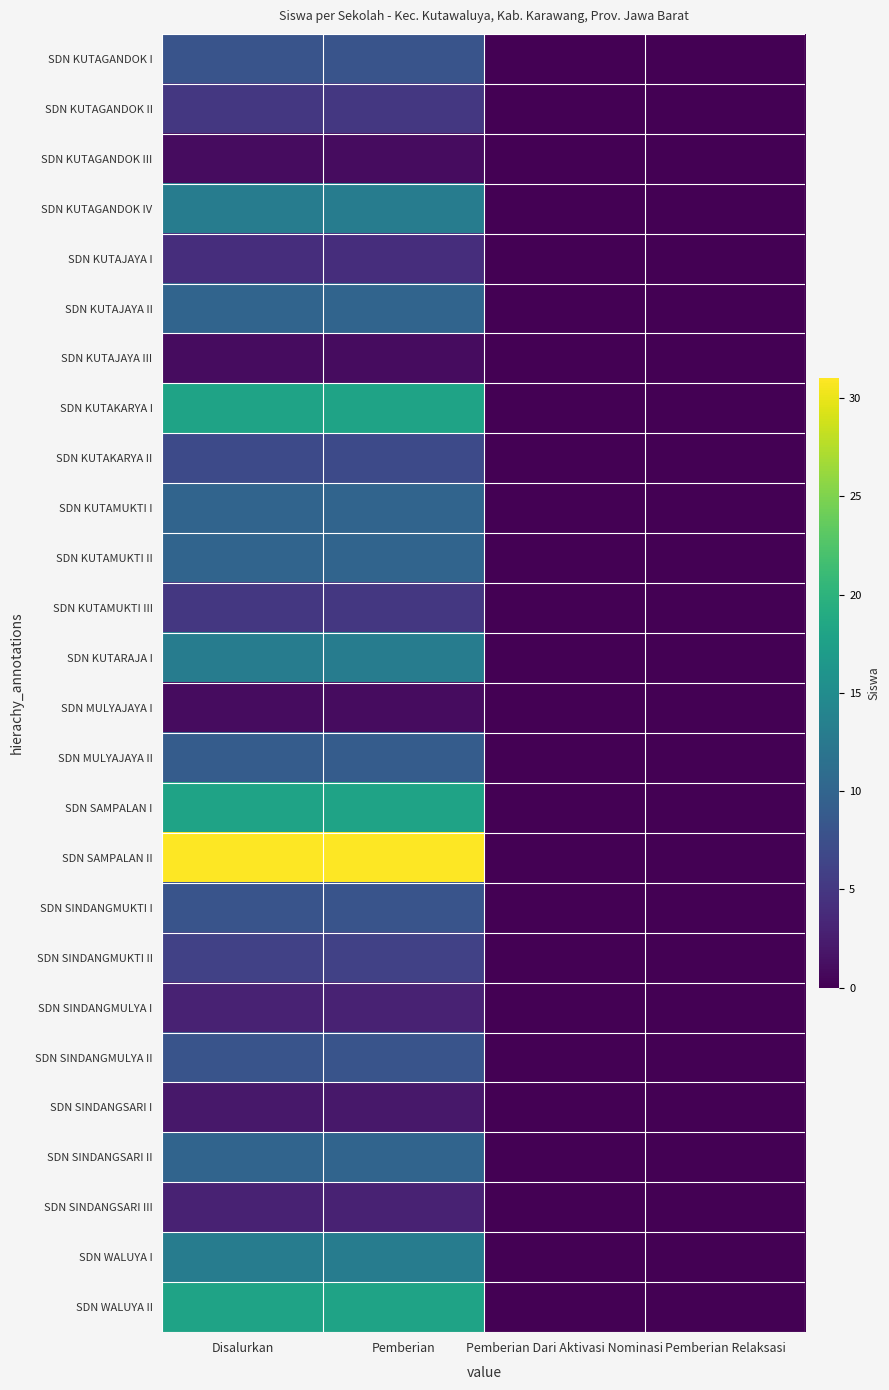

Reading right to left, extract all data points from this chart.

SDN KUTAGANDOK I: Pemberian Relaksasi=0	Pemberian Dari Aktivasi Nominasi=0	Pemberian=8	Disalurkan=8
SDN KUTAGANDOK II: Pemberian Relaksasi=0	Pemberian Dari Aktivasi Nominasi=0	Pemberian=5	Disalurkan=5
SDN KUTAGANDOK III: Pemberian Relaksasi=0	Pemberian Dari Aktivasi Nominasi=0	Pemberian=1	Disalurkan=1
SDN KUTAGANDOK IV: Pemberian Relaksasi=0	Pemberian Dari Aktivasi Nominasi=0	Pemberian=13	Disalurkan=13
SDN KUTAJAYA I: Pemberian Relaksasi=0	Pemberian Dari Aktivasi Nominasi=0	Pemberian=4	Disalurkan=4
SDN KUTAJAYA II: Pemberian Relaksasi=0	Pemberian Dari Aktivasi Nominasi=0	Pemberian=10	Disalurkan=10
SDN KUTAJAYA III: Pemberian Relaksasi=0	Pemberian Dari Aktivasi Nominasi=0	Pemberian=1	Disalurkan=1
SDN KUTAKARYA I: Pemberian Relaksasi=0	Pemberian Dari Aktivasi Nominasi=0	Pemberian=18	Disalurkan=18
SDN KUTAKARYA II: Pemberian Relaksasi=0	Pemberian Dari Aktivasi Nominasi=0	Pemberian=7	Disalurkan=7
SDN KUTAMUKTI I: Pemberian Relaksasi=0	Pemberian Dari Aktivasi Nominasi=0	Pemberian=10	Disalurkan=10
SDN KUTAMUKTI II: Pemberian Relaksasi=0	Pemberian Dari Aktivasi Nominasi=0	Pemberian=10	Disalurkan=10
SDN KUTAMUKTI III: Pemberian Relaksasi=0	Pemberian Dari Aktivasi Nominasi=0	Pemberian=5	Disalurkan=5
SDN KUTARAJA I: Pemberian Relaksasi=0	Pemberian Dari Aktivasi Nominasi=0	Pemberian=13	Disalurkan=13
SDN MULYAJAYA I: Pemberian Relaksasi=0	Pemberian Dari Aktivasi Nominasi=0	Pemberian=1	Disalurkan=1
SDN MULYAJAYA II: Pemberian Relaksasi=0	Pemberian Dari Aktivasi Nominasi=0	Pemberian=9	Disalurkan=9
SDN SAMPALAN I: Pemberian Relaksasi=0	Pemberian Dari Aktivasi Nominasi=0	Pemberian=18	Disalurkan=18
SDN SAMPALAN II: Pemberian Relaksasi=0	Pemberian Dari Aktivasi Nominasi=0	Pemberian=31	Disalurkan=31
SDN SINDANGMUKTI I: Pemberian Relaksasi=0	Pemberian Dari Aktivasi Nominasi=0	Pemberian=8	Disalurkan=8
SDN SINDANGMUKTI II: Pemberian Relaksasi=0	Pemberian Dari Aktivasi Nominasi=0	Pemberian=6	Disalurkan=6
SDN SINDANGMULYA I: Pemberian Relaksasi=0	Pemberian Dari Aktivasi Nominasi=0	Pemberian=3	Disalurkan=3
SDN SINDANGMULYA II: Pemberian Relaksasi=0	Pemberian Dari Aktivasi Nominasi=0	Pemberian=8	Disalurkan=8
SDN SINDANGSARI I: Pemberian Relaksasi=0	Pemberian Dari Aktivasi Nominasi=0	Pemberian=2	Disalurkan=2
SDN SINDANGSARI II: Pemberian Relaksasi=0	Pemberian Dari Aktivasi Nominasi=0	Pemberian=10	Disalurkan=10
SDN SINDANGSARI III: Pemberian Relaksasi=0	Pemberian Dari Aktivasi Nominasi=0	Pemberian=3	Disalurkan=3
SDN WALUYA I: Pemberian Relaksasi=0	Pemberian Dari Aktivasi Nominasi=0	Pemberian=13	Disalurkan=13
SDN WALUYA II: Pemberian Relaksasi=0	Pemberian Dari Aktivasi Nominasi=0	Pemberian=18	Disalurkan=18